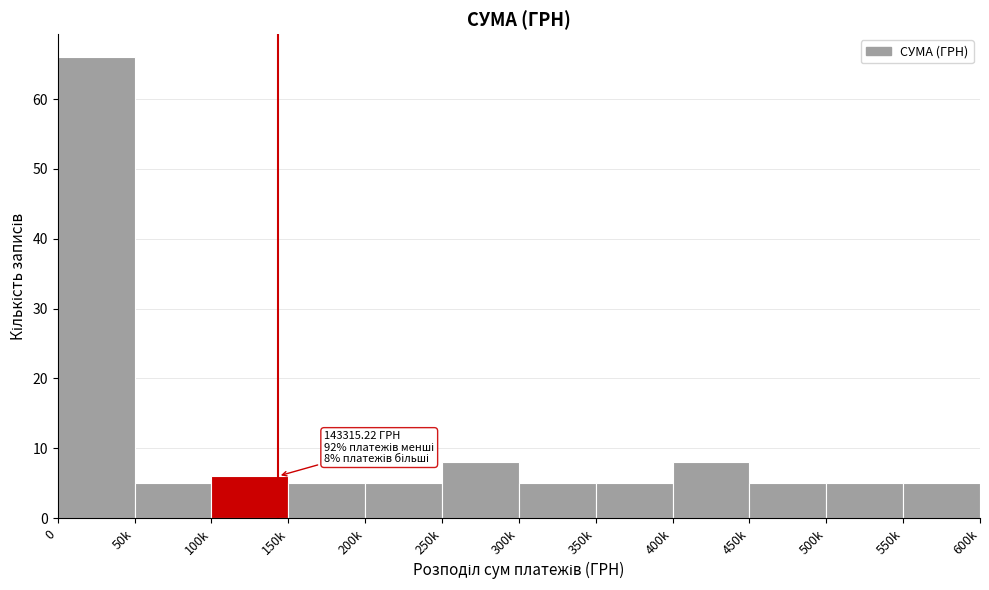

Reading right to left, what are all the values shown in this chart?

5	5	5	8	5	5	8	5	5	6	5	66